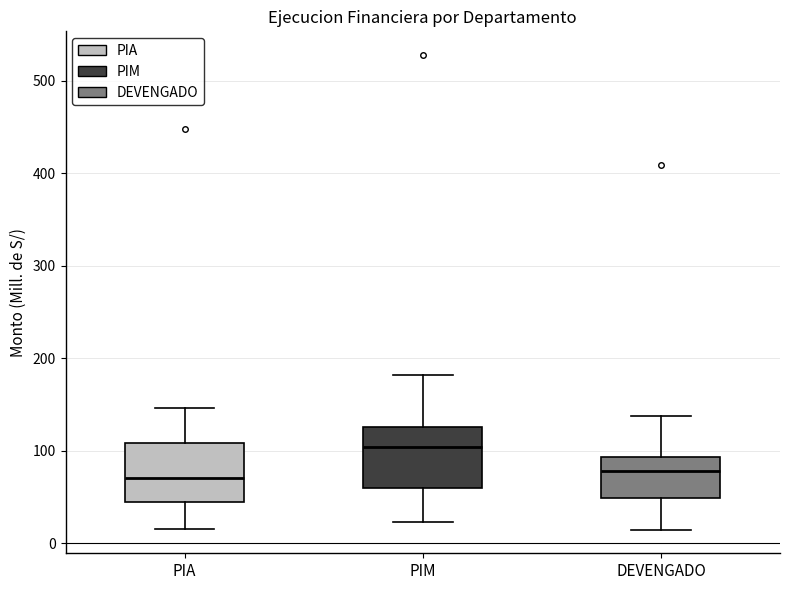

Reading left to right, read every box against the y-axis: the position of its median line, the range the box covers, and the ends of its whiskers. The values are not printed on the chart, so give them approximately, as read against the axis.

PIA: median 70, box 40 to 110, whiskers 20 to 150
PIM: median 100, box 60 to 130, whiskers 20 to 180
DEVENGADO: median 80, box 50 to 90, whiskers 10 to 140